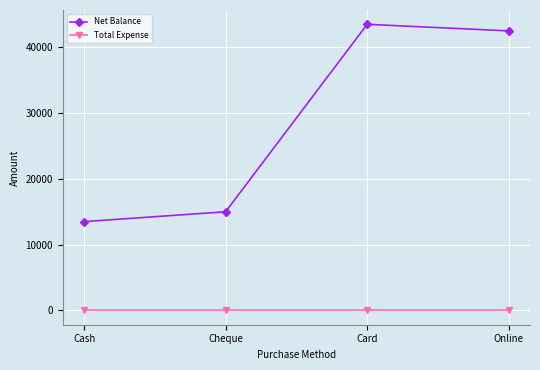

At which label is Net Balance closest to 28500?

Cheque